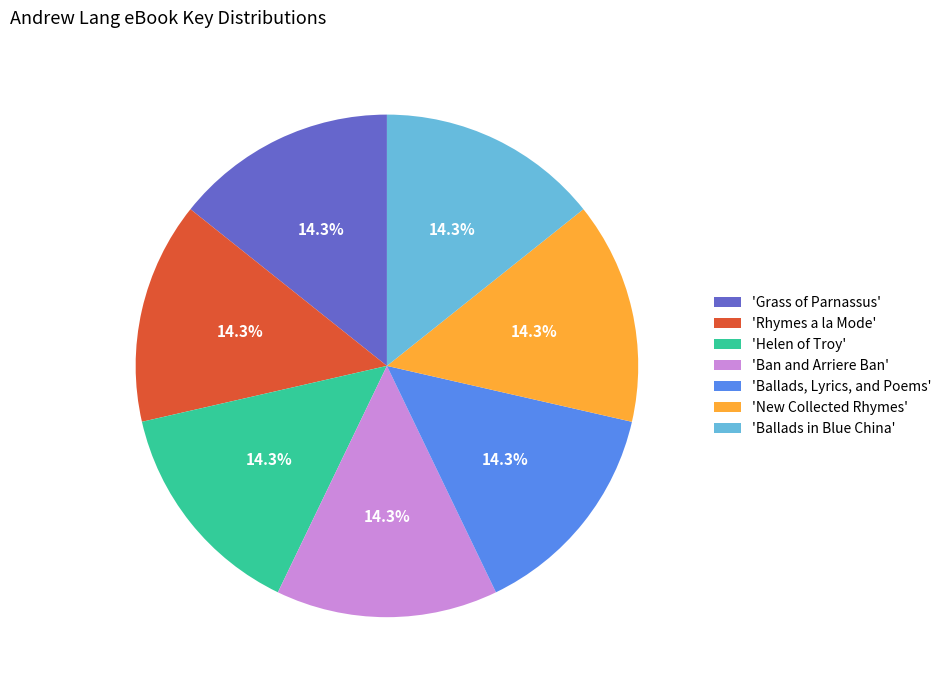

What is the total percentage of 'Grass of Parnassus' and 'Ban and Arriere Ban'?

28.6%